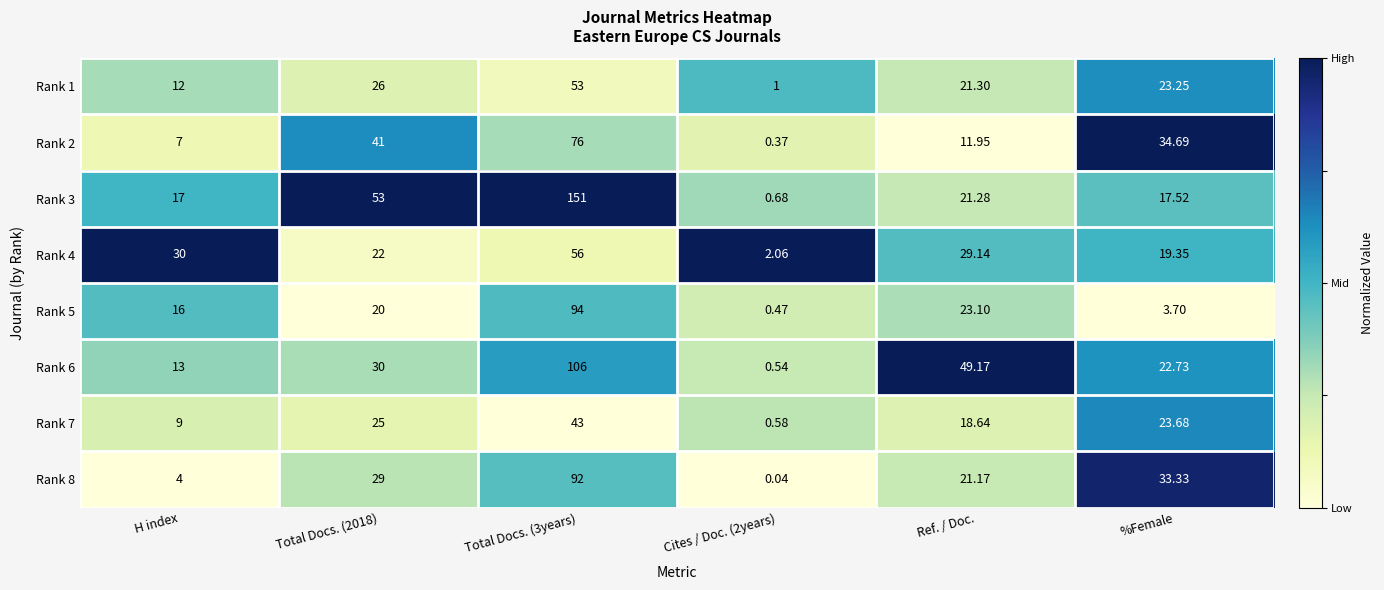

Is the value of Rank 2 at Total Docs. (2018) greater than the value of Rank 6 at Total Docs. (3years)?

No